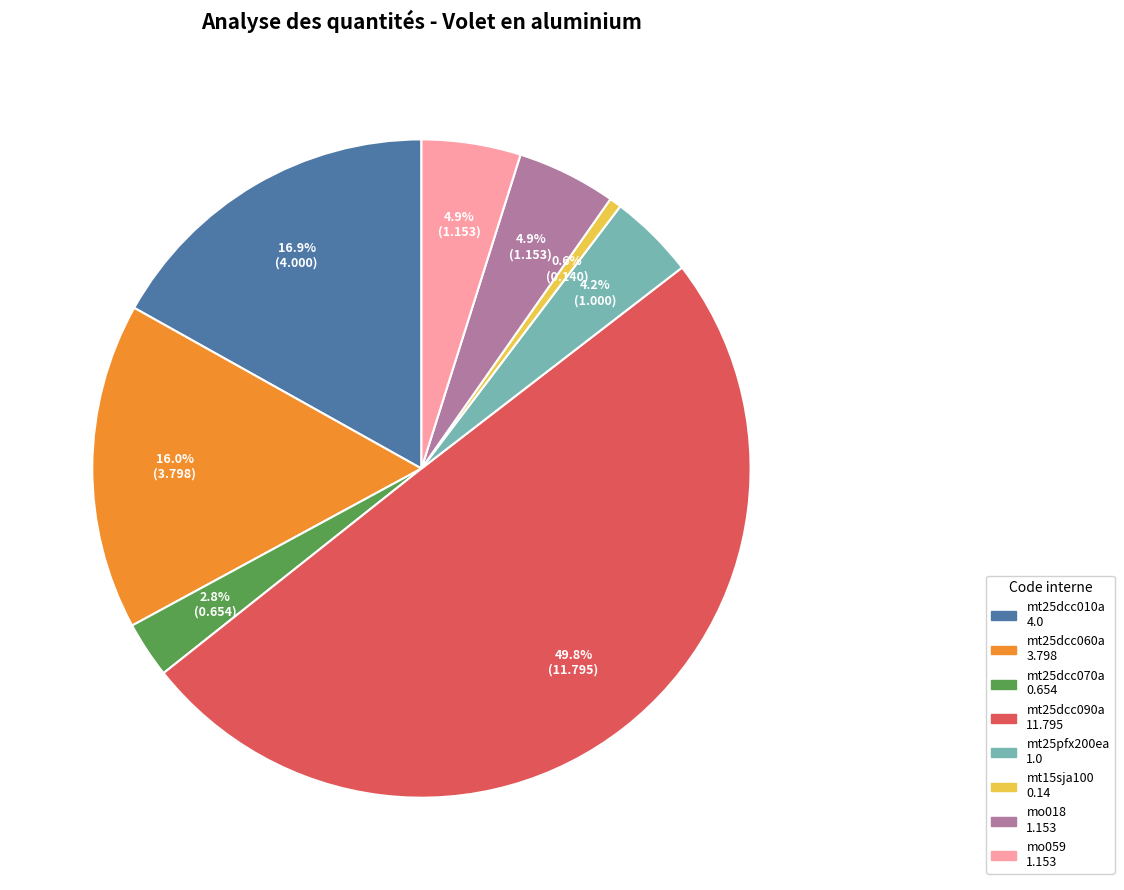

Does mo018 represent more than half of the total?

No